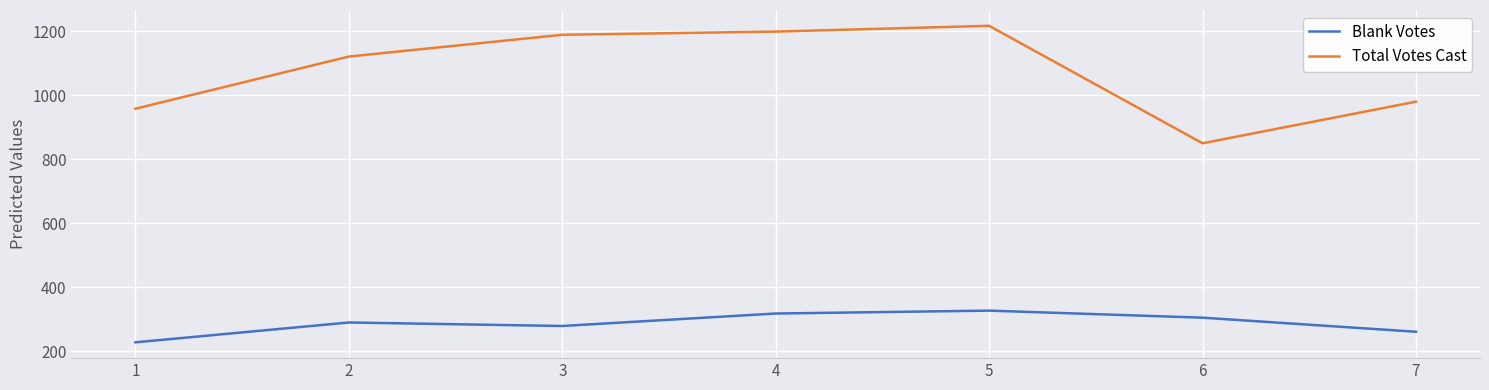

How many interior local valleys does the Total Votes Cast series have?

1